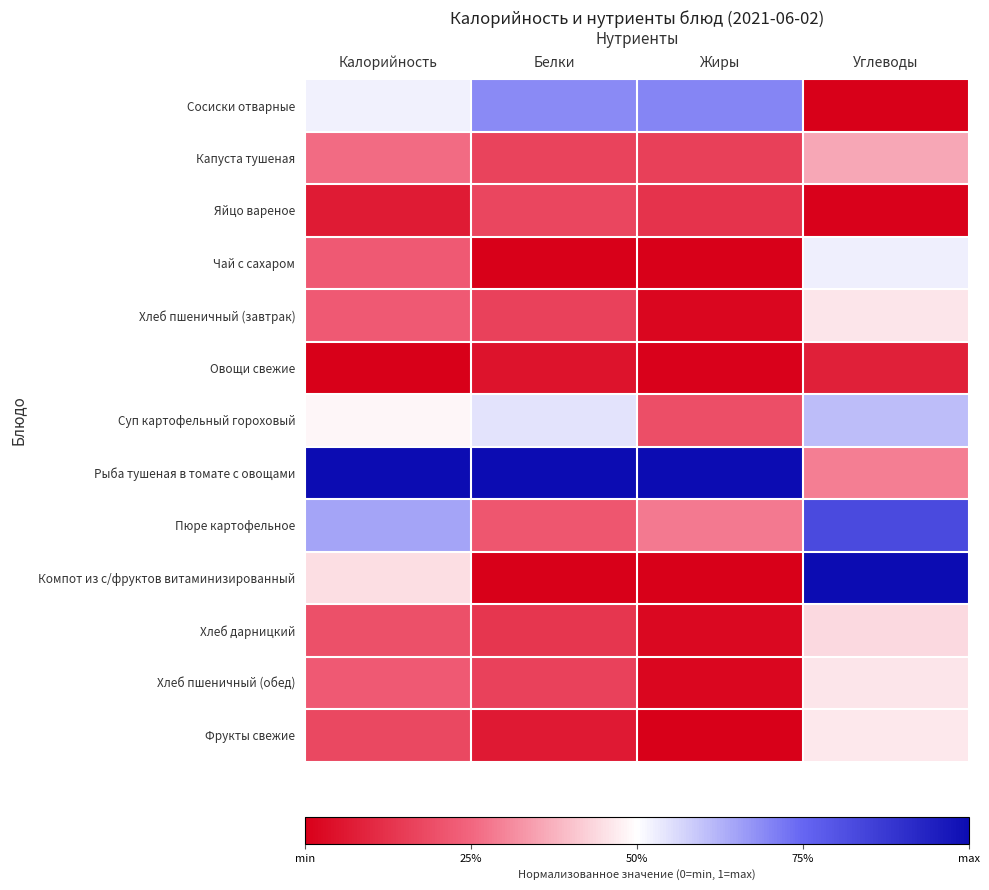

Between Калорийность and Белки, which series saw the biggest shift?

Компот из с/фруктов витаминизированный